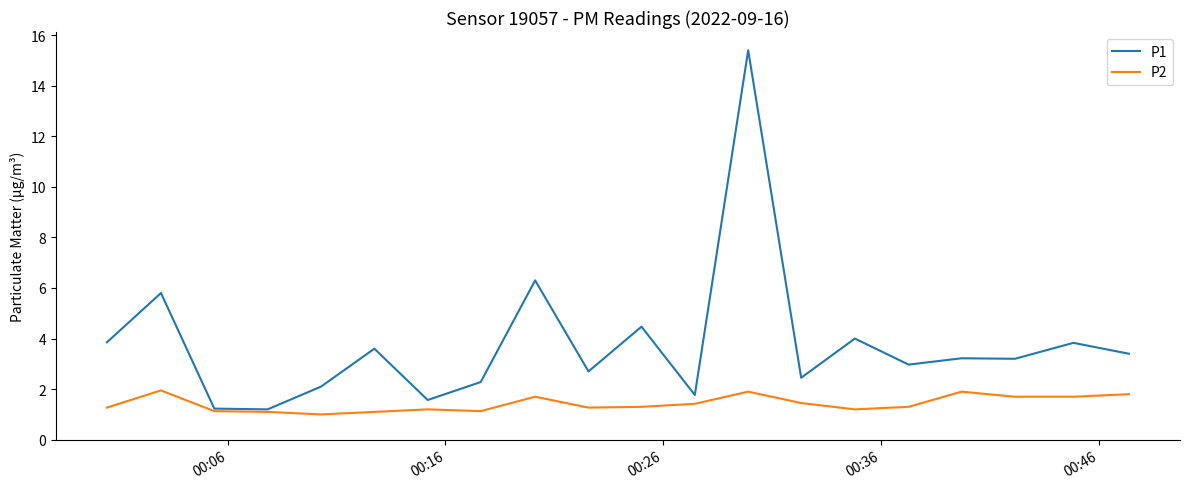

Which series has the widest spread of values?

P1